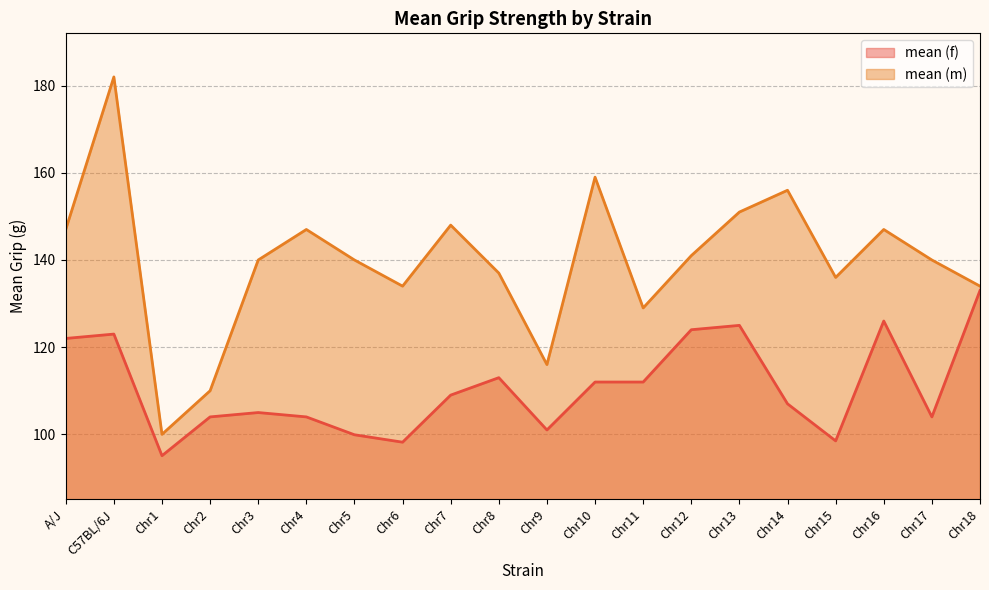

Where is the first local maximum for mean (m)?

C57BL/6J